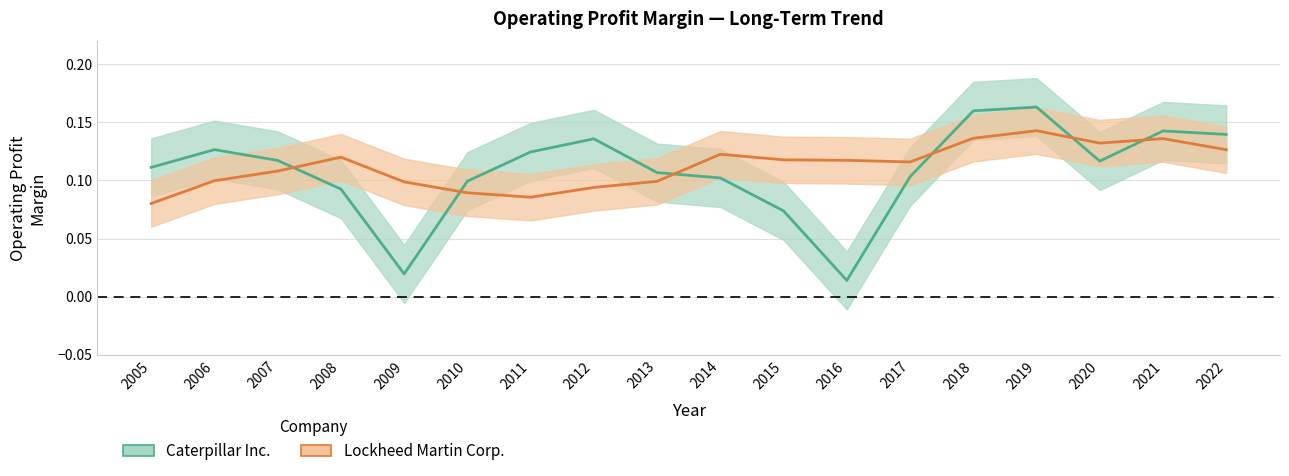

What value does the Lockheed Martin Corp. series have at 2008?

0.1